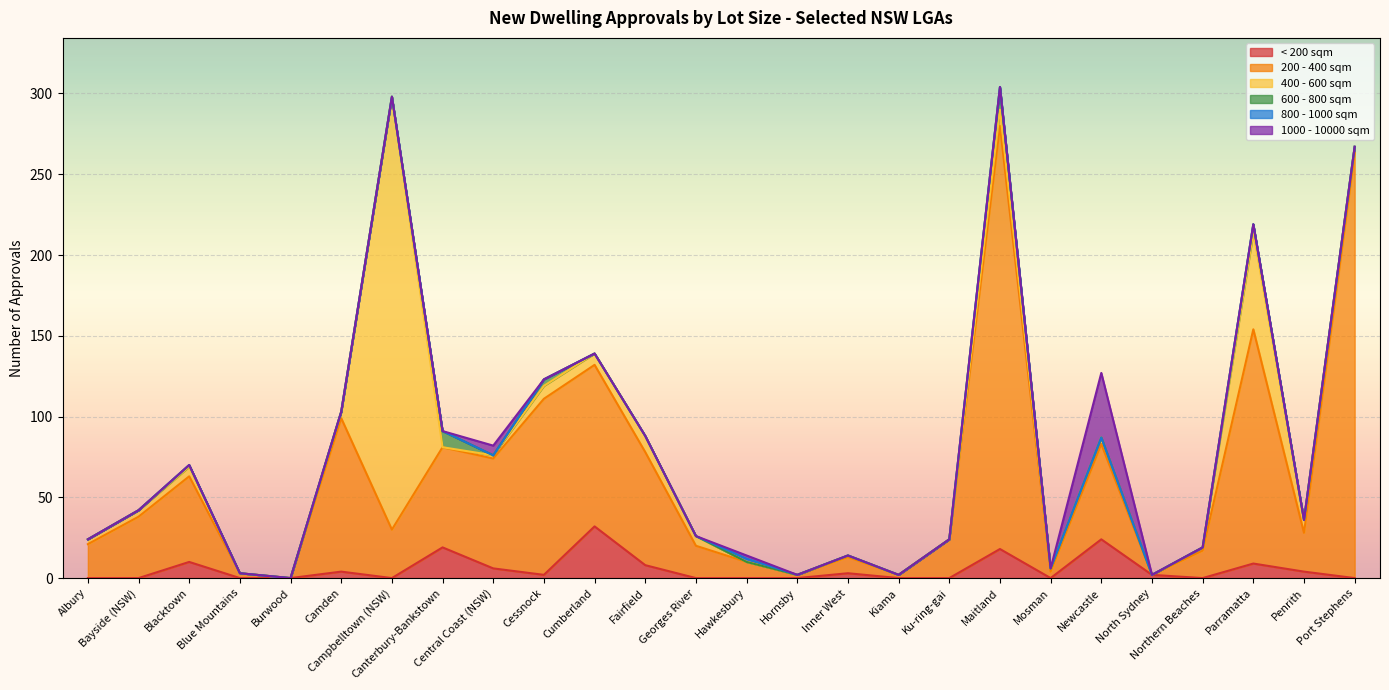

Is it true that 400 - 600 sqm equals 4 at Camden?

True